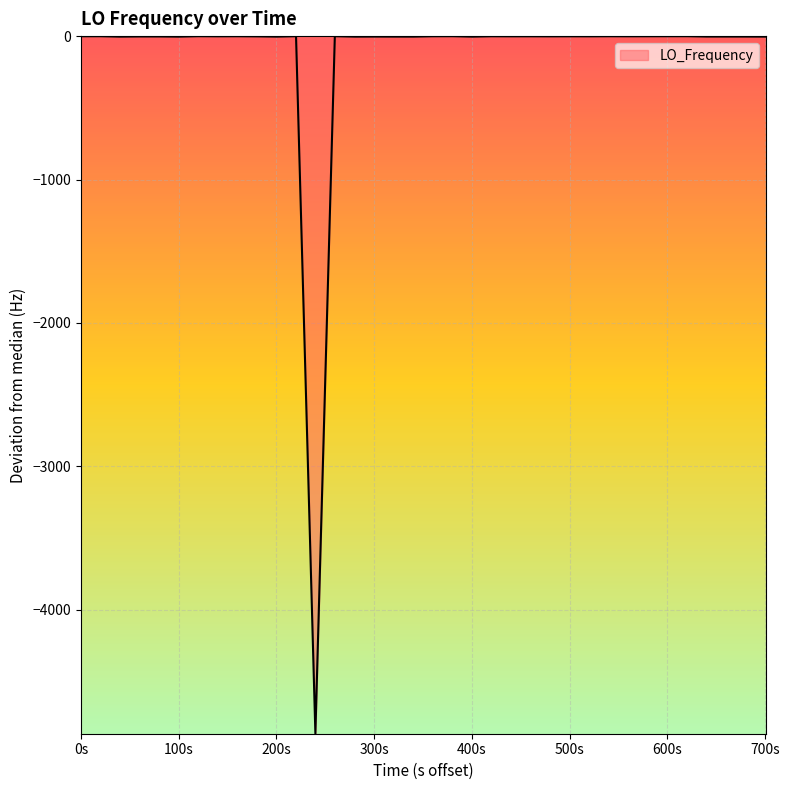

What is the smallest value displayed?

-4866.2